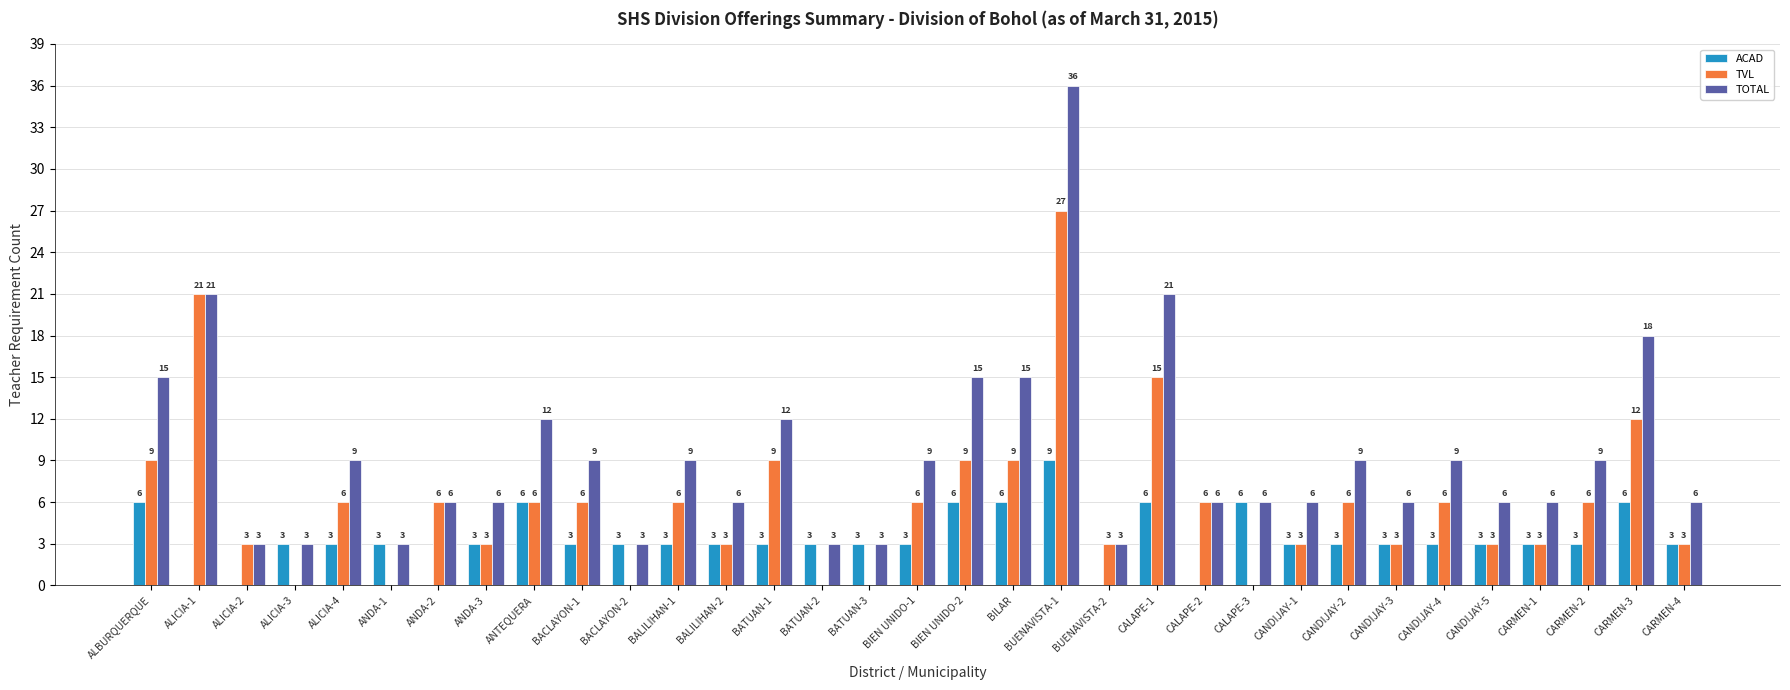

What is the sum of all TVL values?

198